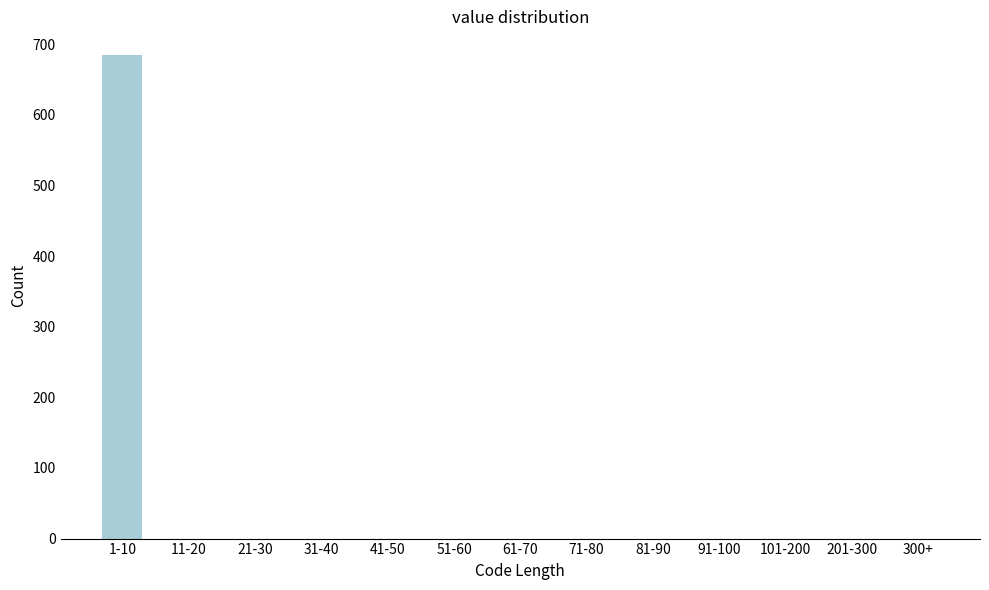

Reading left to right, what are all the values shown in this chart?

1-10=684	11-20=0	21-30=0	31-40=0	41-50=0	51-60=0	61-70=0	71-80=0	81-90=0	91-100=0	101-200=0	201-300=0	300+=0